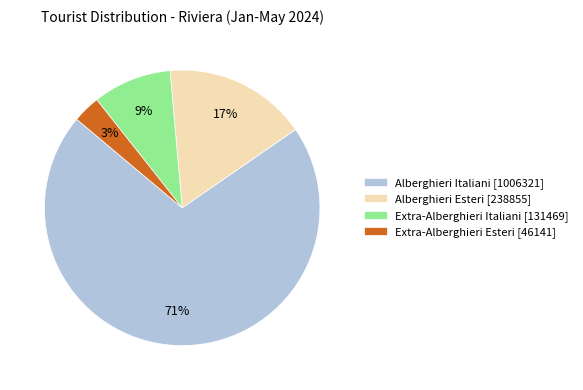

Is it true that Alberghieri Esteri [238855] is 17% of the pie?

True